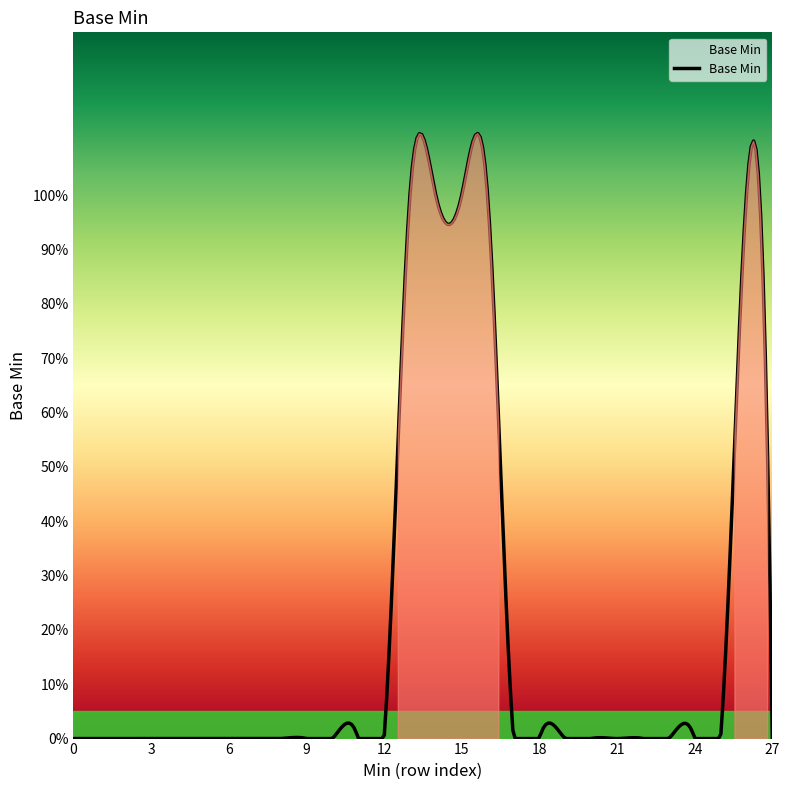

Does the chart have visible grid lines?

No